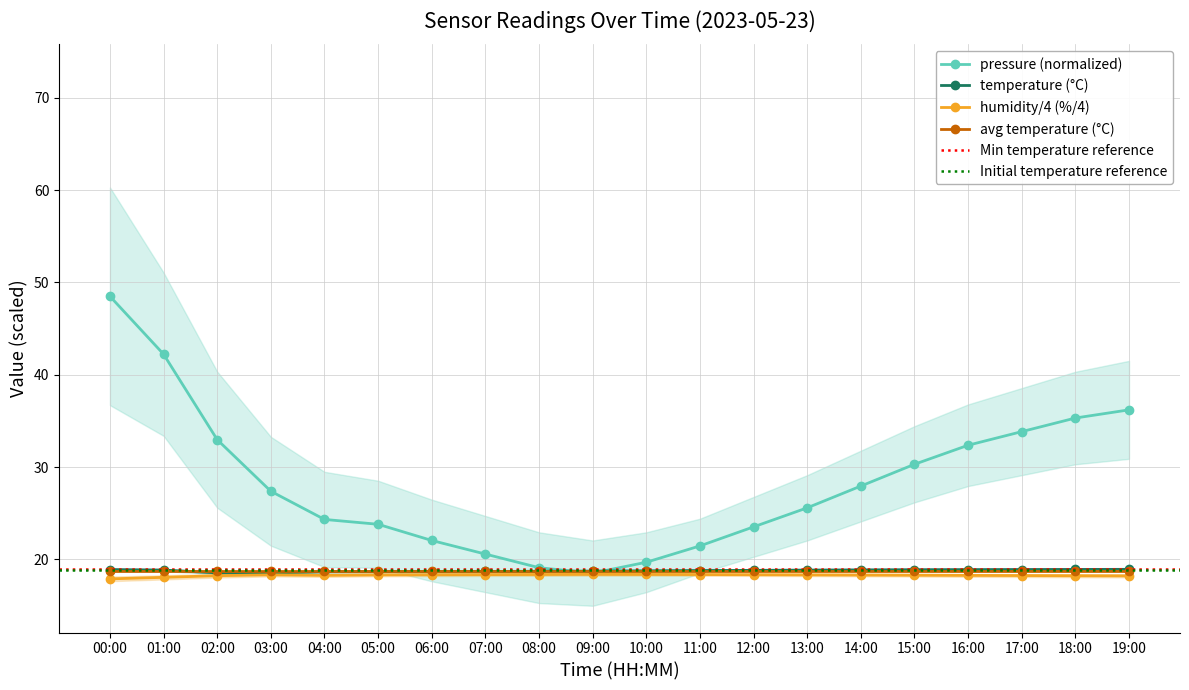

Where is the first local maximum for humidity?

03:00